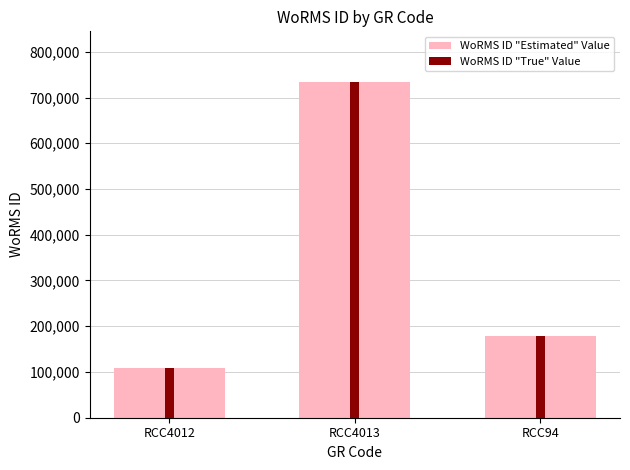

How many WoRMS ID "Estimated" Value values are between 109572 and 734507?

3